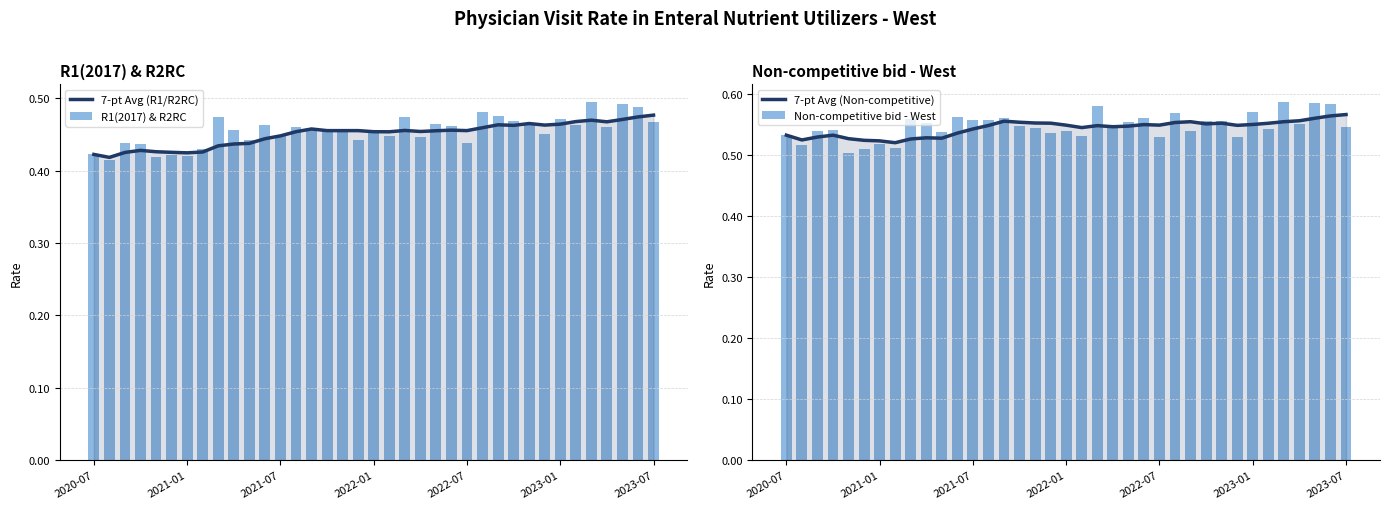

Are the bars horizontal?

No